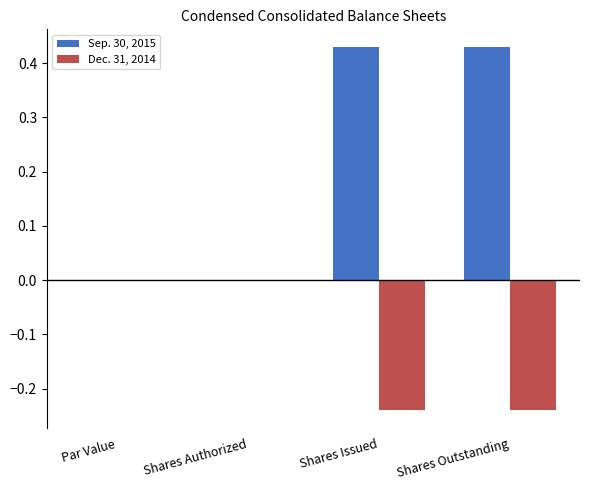

Between Par Value and Shares Issued, which series saw the biggest shift?

Sep. 30, 2015